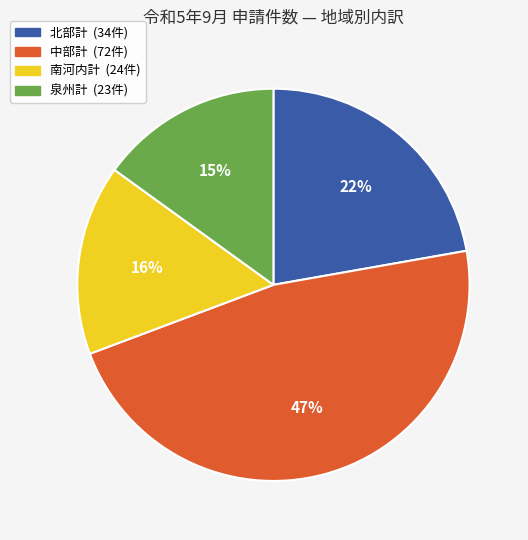

Does 南河内計 represent more than half of the total?

No